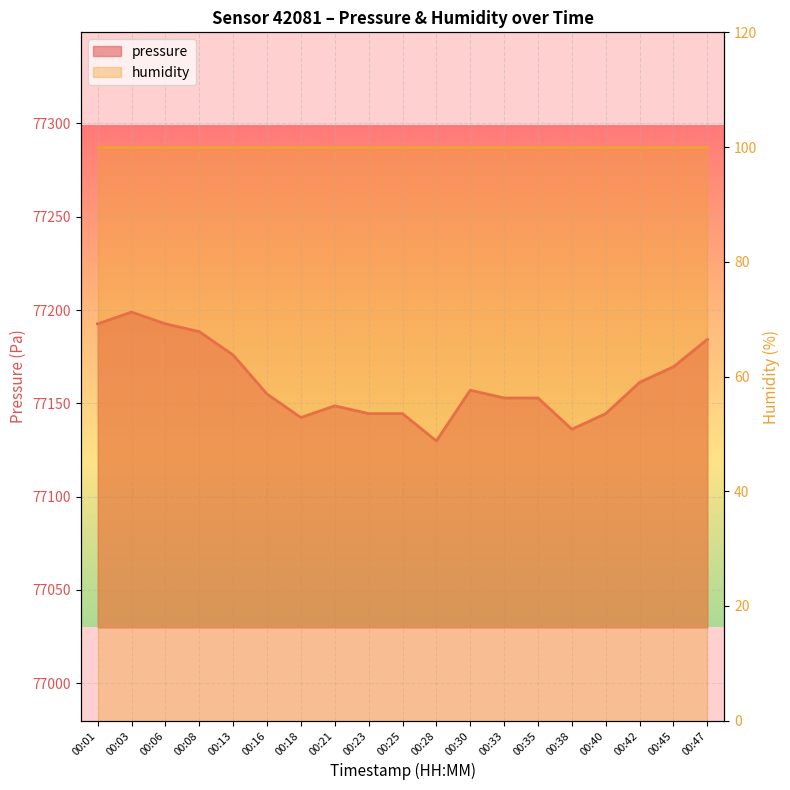

How many points are higher than both their immediate neighbors (excluding endpoints)?

3